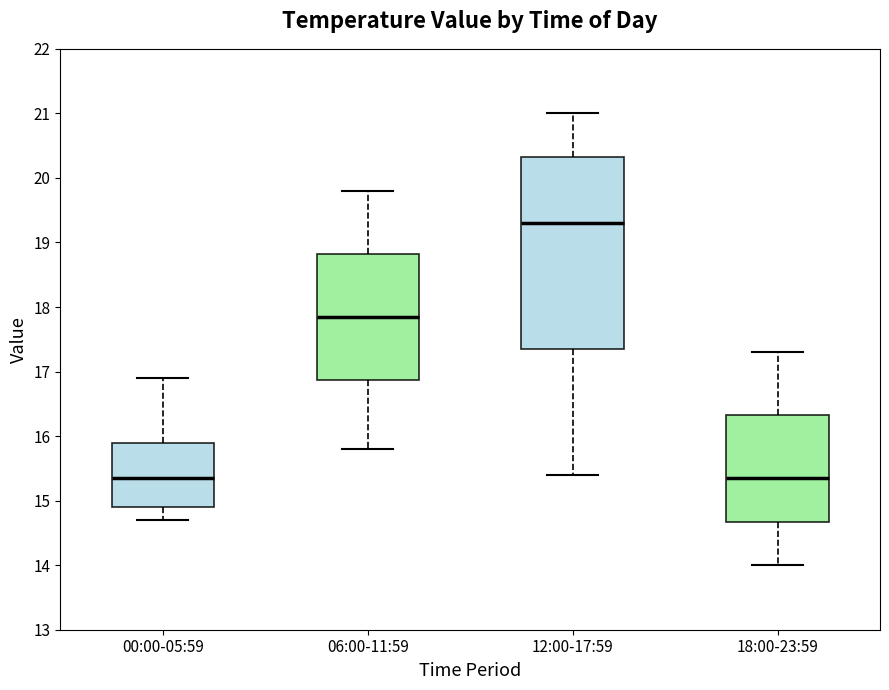

Where does the lower whisker of the box for 12:00-17:59 end on the y-axis? The values are not printed on the chart, so give them approximately, as read against the axis.

15.4